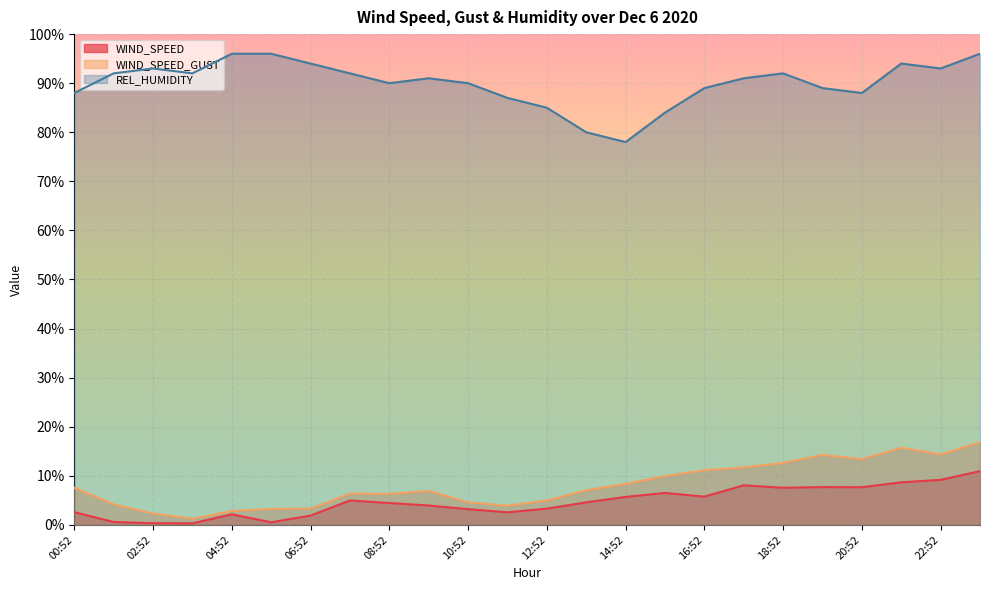

The value of REL_HUMIDITY at 02:52 is 162.7. True or false?

False